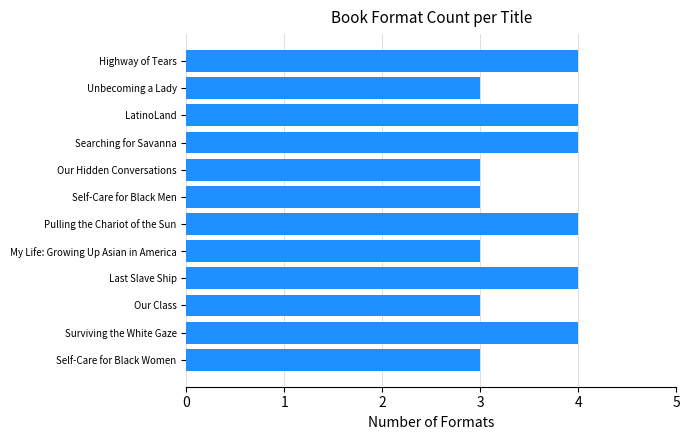

How many bars are there in total?

12